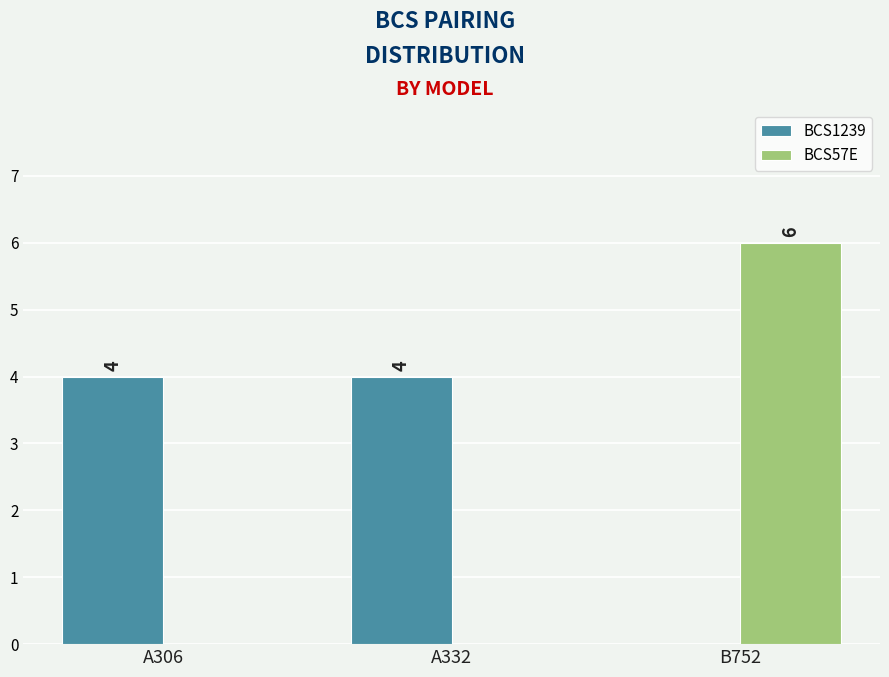

Reading left to right, extract all data points from this chart.

BCS1239: 4	4	0
BCS57E: 0	0	6